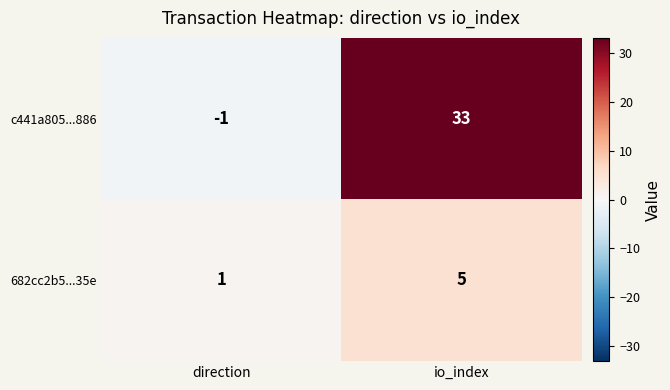

What is the maximum value shown in the chart?

33